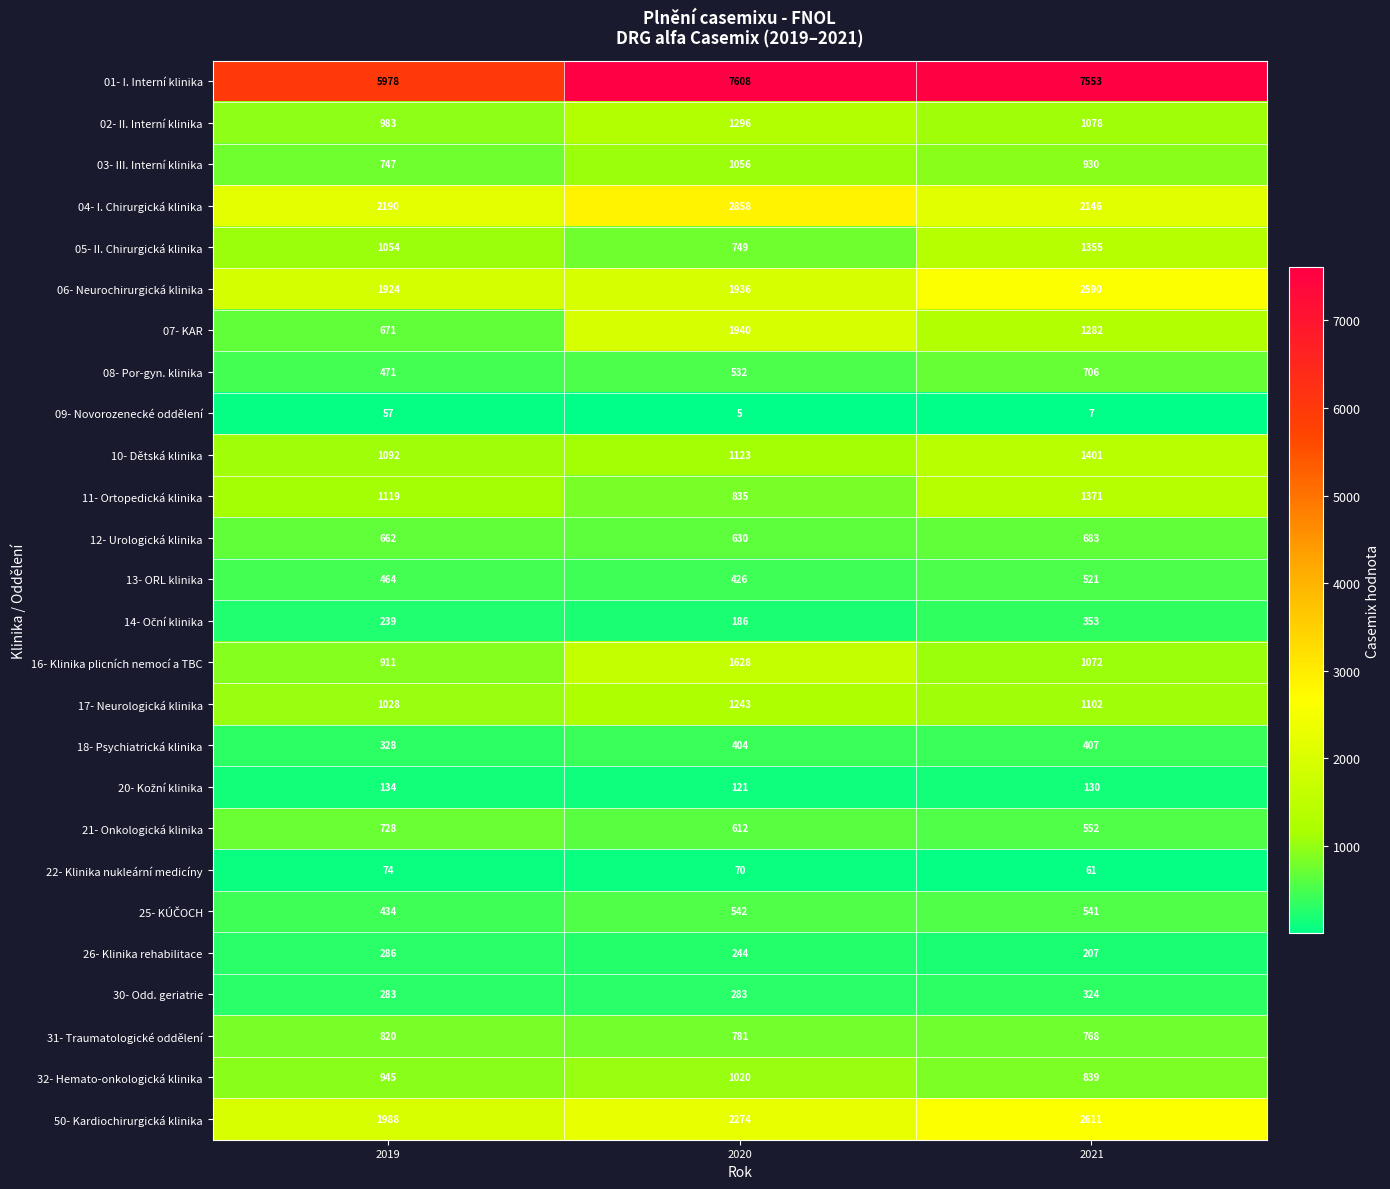

Where is 21- Onkologická klinika nearest to the value 640?

2020